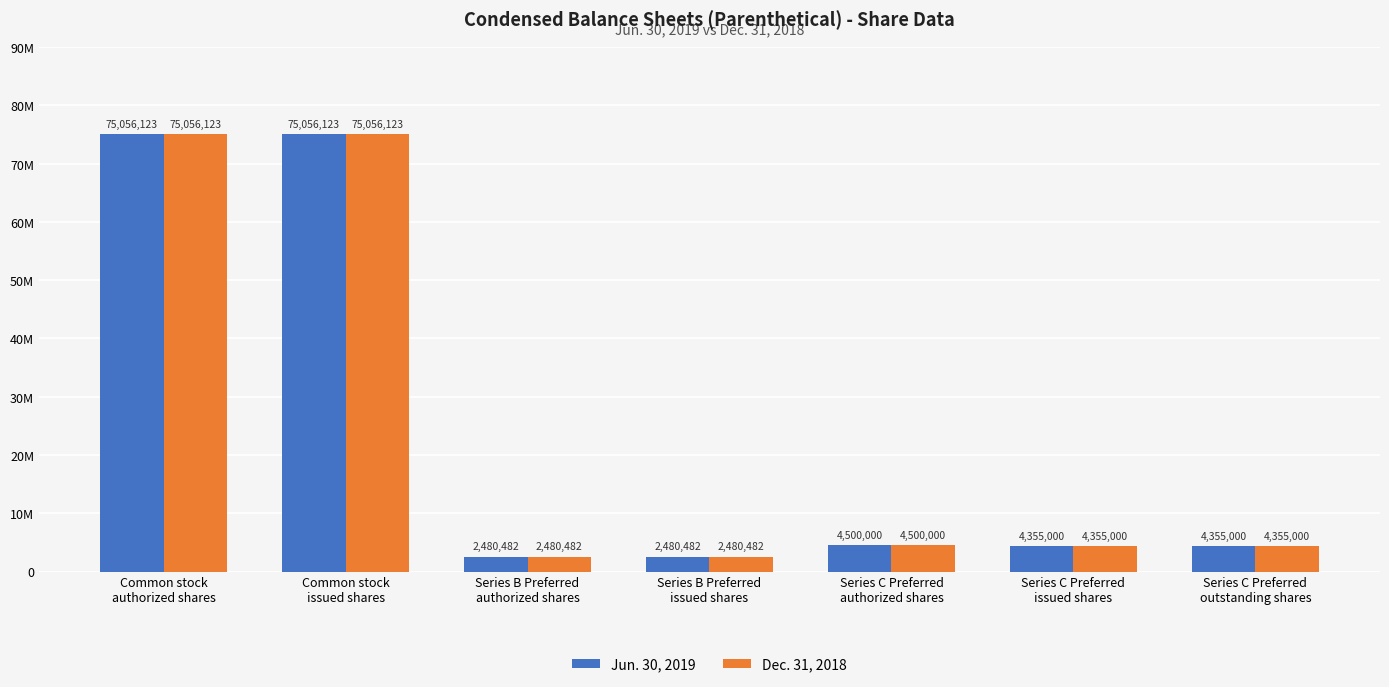

What is the average value of the Dec. 31, 2018 series?

24040459